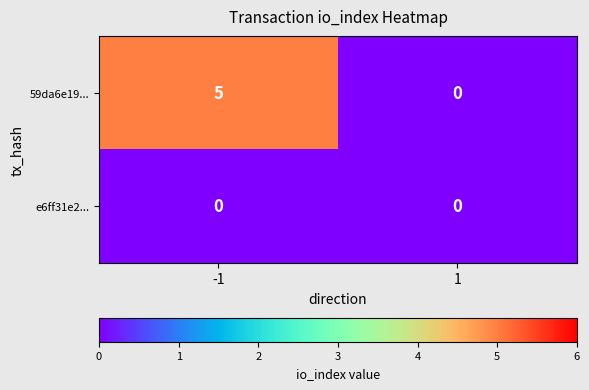

What is the greatest value displayed?

5